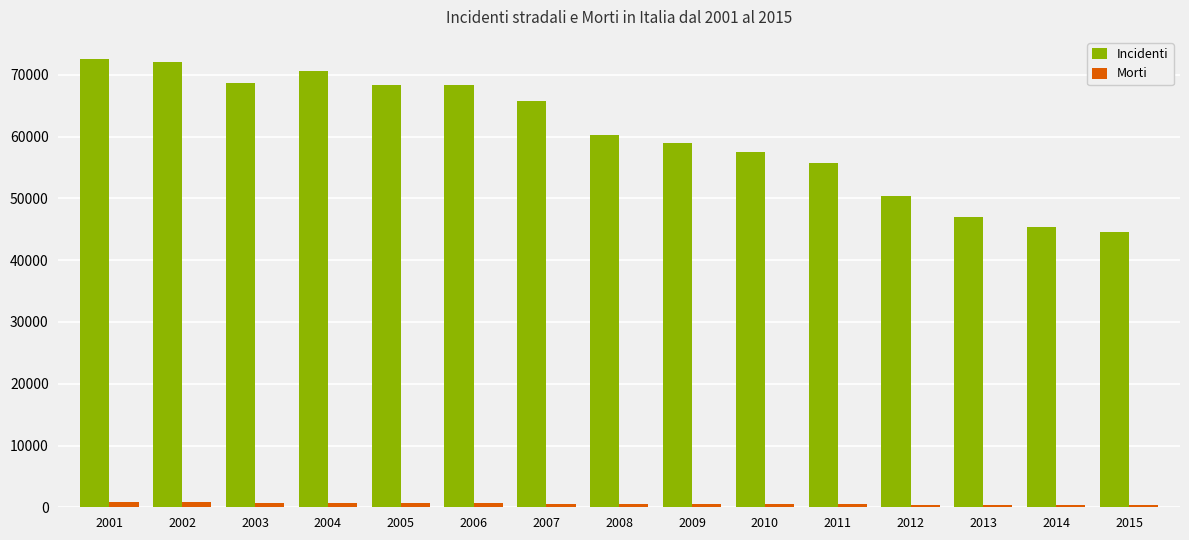

Is the value of Morti at 2015 greater than the value of Incidenti at 2010?

No